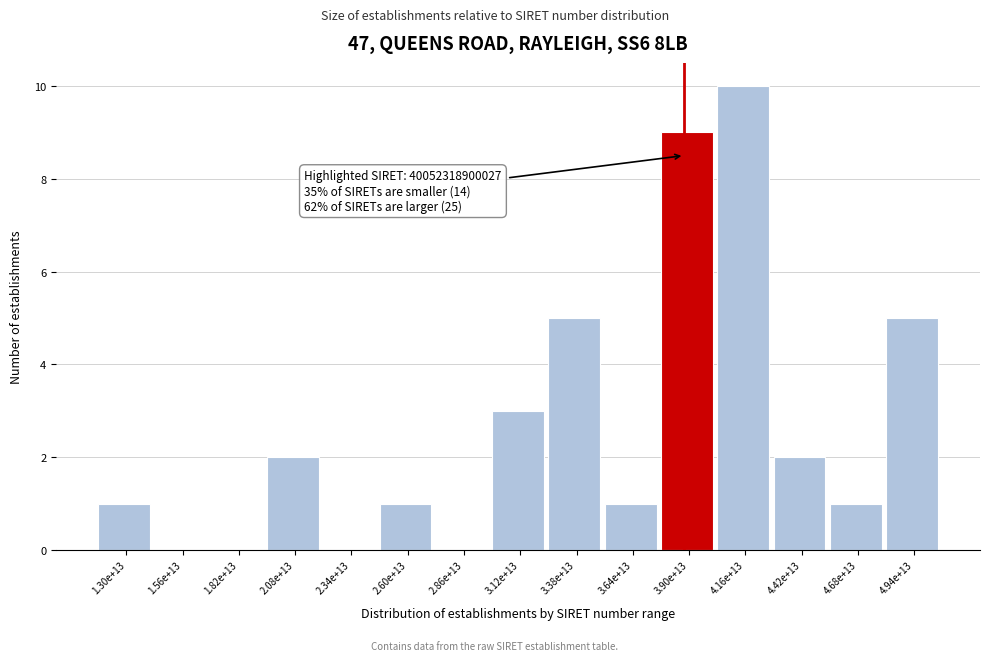

Reading left to right, transcribe all the data shown in this chart.

1.30e+13=1	1.56e+13=0	1.82e+13=0	2.08e+13=2	2.34e+13=0	2.60e+13=1	2.86e+13=0	3.12e+13=3	3.38e+13=5	3.64e+13=1	3.90e+13=9	4.16e+13=10	4.42e+13=2	4.68e+13=1	4.94e+13=5